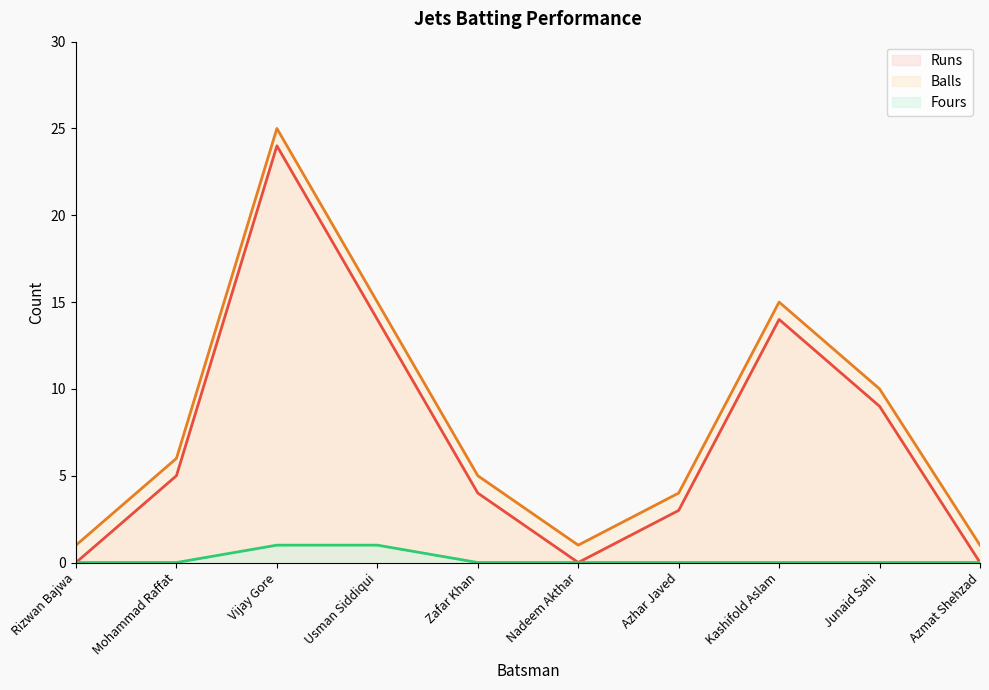

What is the difference between the Runs values at Azmat Shehzad and Mohammad Raffat?

5